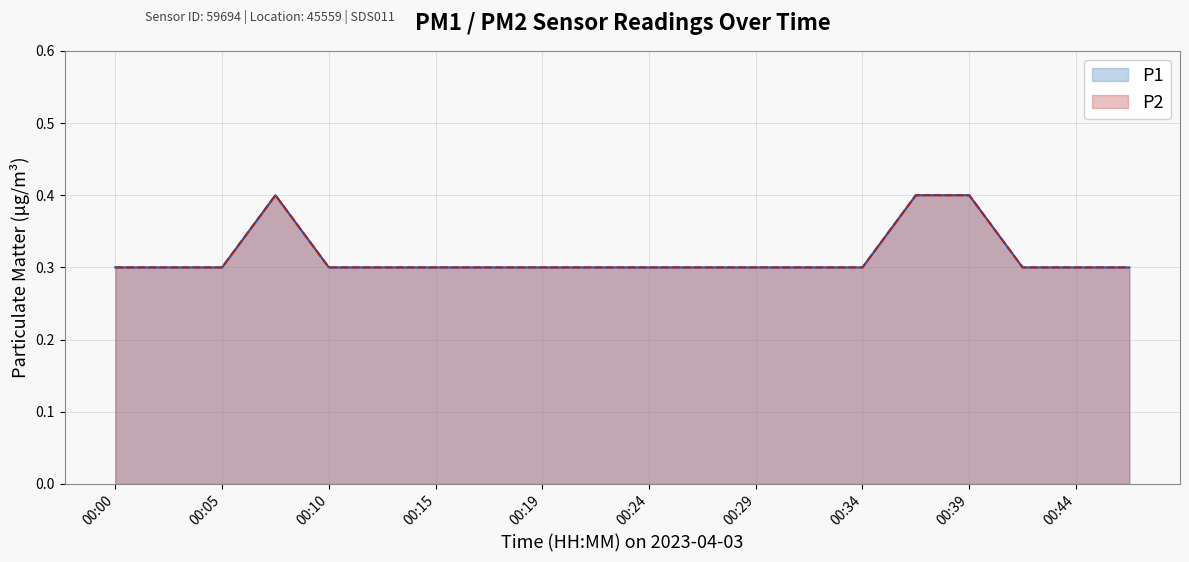

Does the chart display data point markers on the line(s)?

No